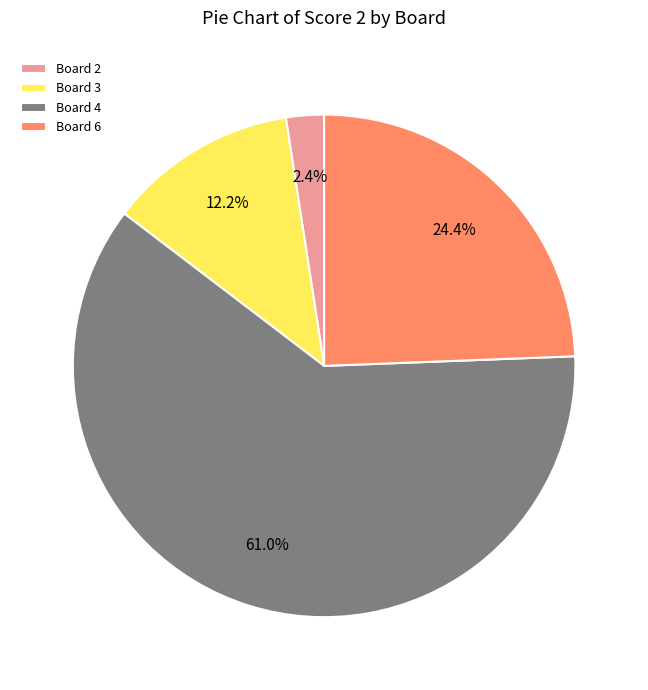

True or false: Board 3 accounts for 12% of the total.

True